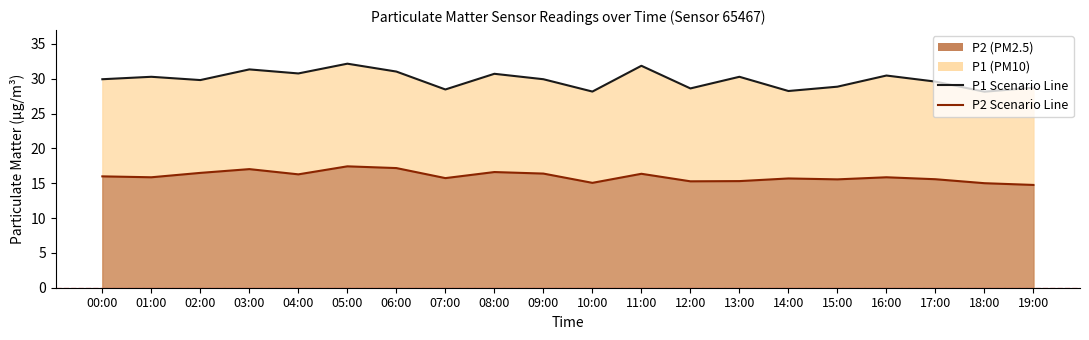

Which series changed the most between 18:00 and 19:00?

P1 Scenario Line